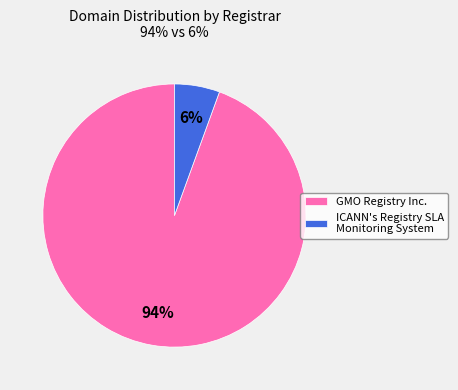

Which slice is the largest?

GMO Registry Inc.